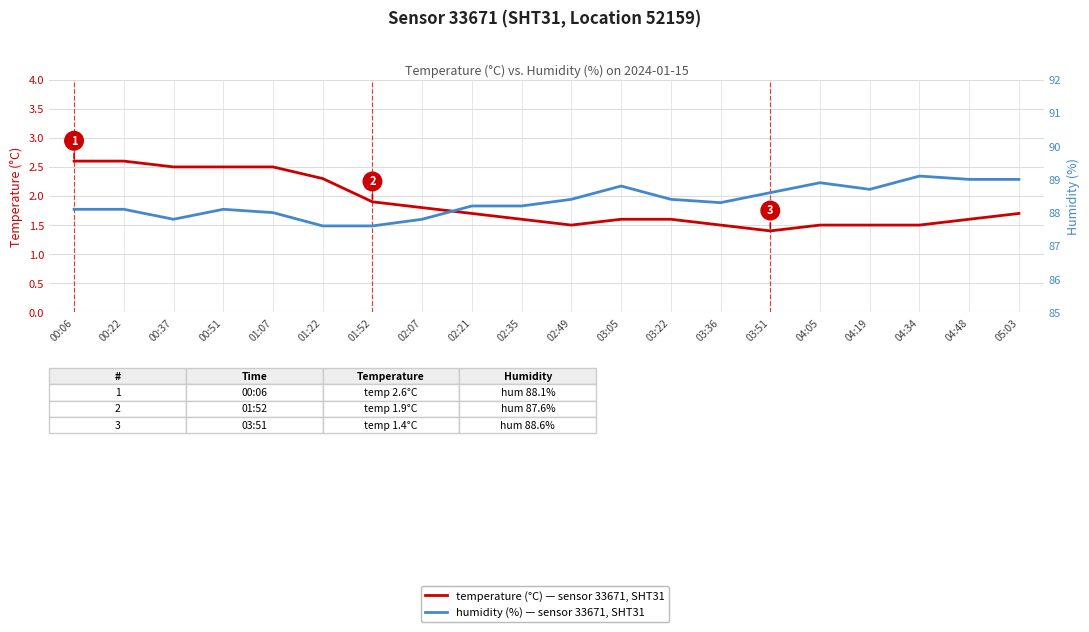

The temperature (°C) series shows 1.6 at 00:37. True or false?

False